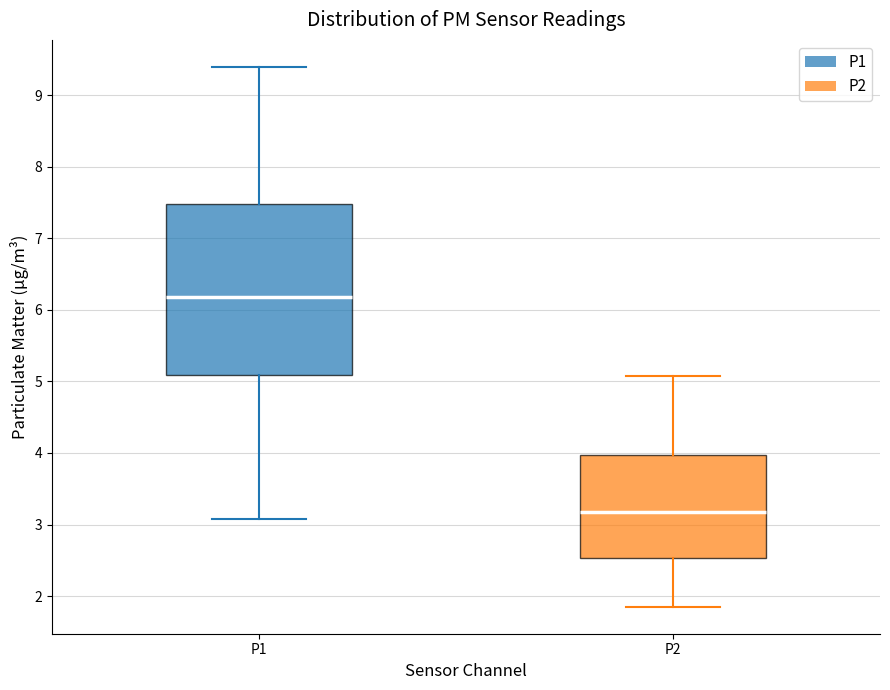

Which box has the highest median line?

P1